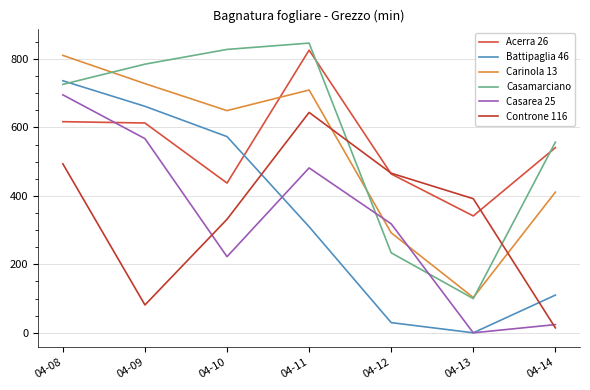

True or false: Battipaglia 46 has a value of 310.0 at 04-11.

True